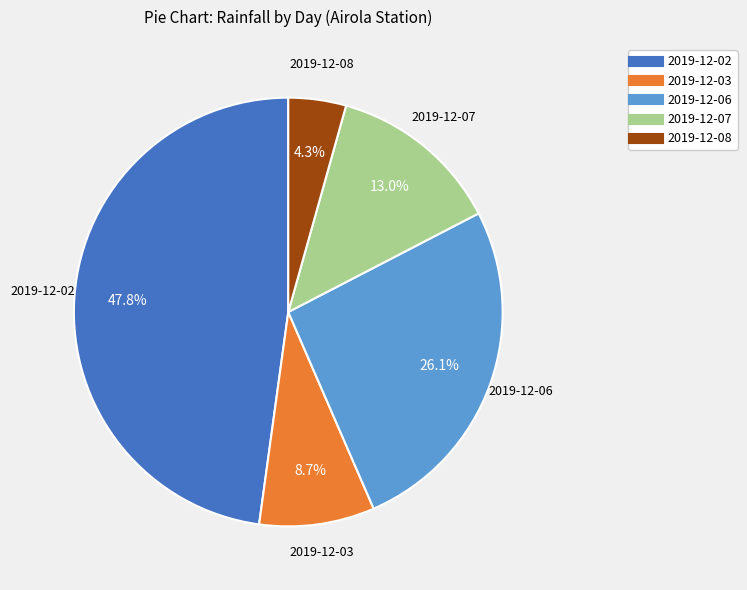

Does any single category account for the majority?

No